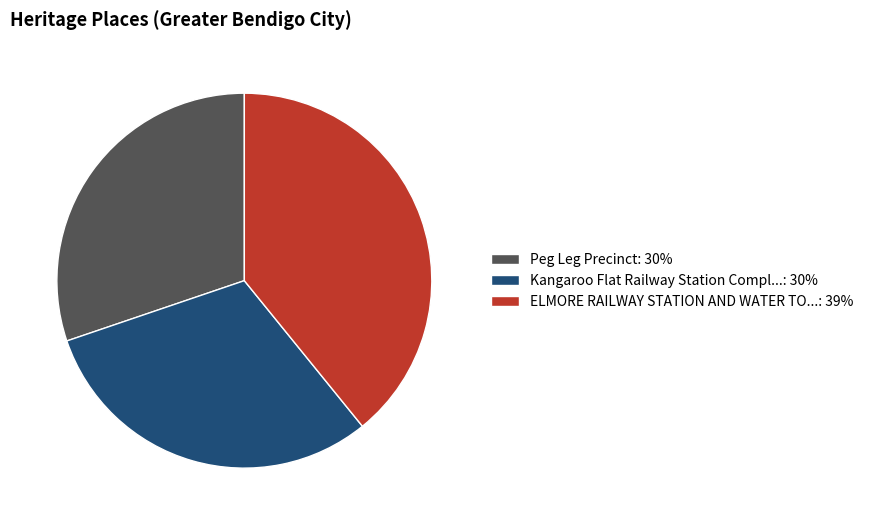

Approximately how many times larger is the value at Kangaroo Flat Railway Station Compl...: 30% compared to ELMORE RAILWAY STATION AND WATER TO...: 39%?

0.8